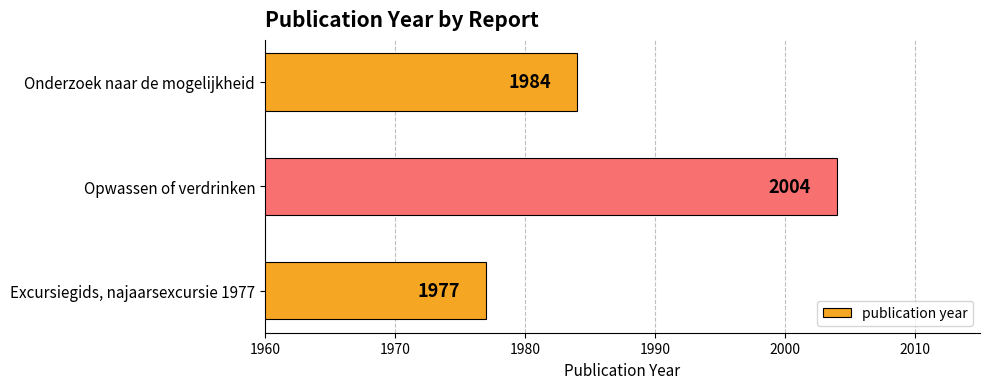

What is the maximum value shown in the chart?

2004